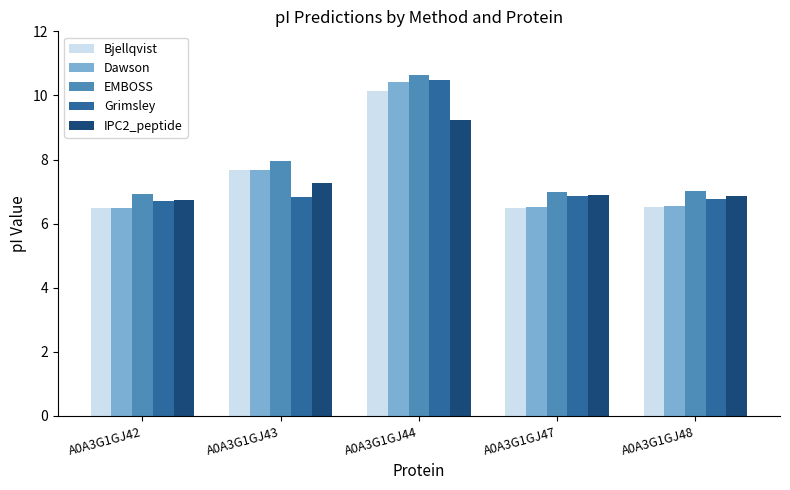

The IPC2_peptide series shows 4.6 at A0A3G1GJ47. True or false?

False